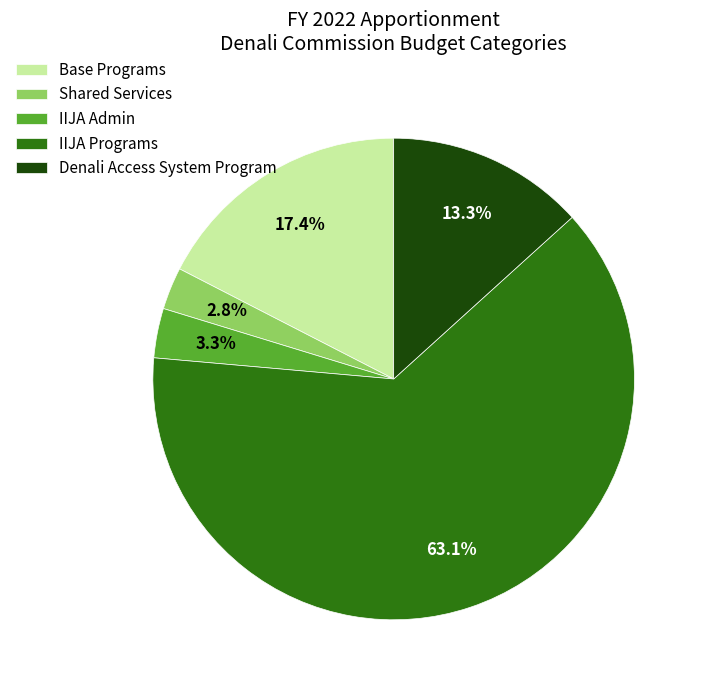

Which slice is the largest?

IIJA Programs